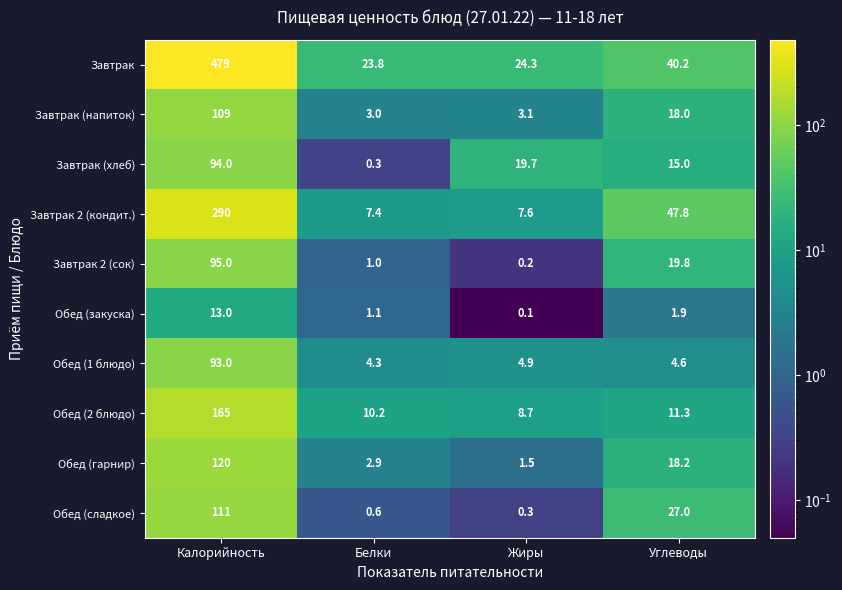

Which series has the largest range (max minus min)?

Завтрак